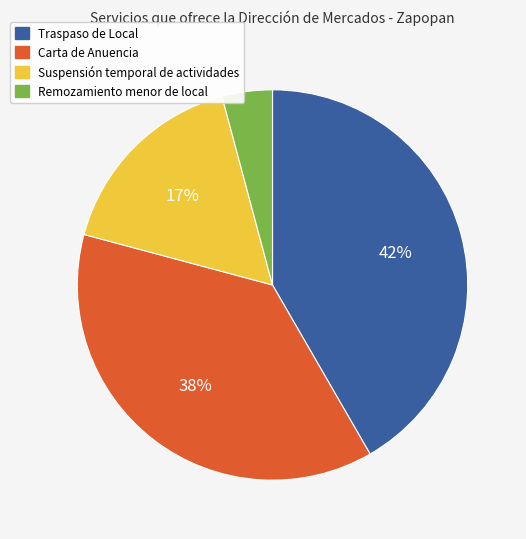

Between Remozamiento menor de local and Carta de Anuencia, which is larger?

Carta de Anuencia